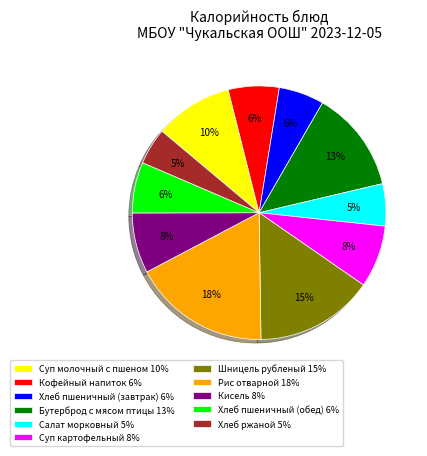

What is the largest slice in the pie chart?

Рис отварной